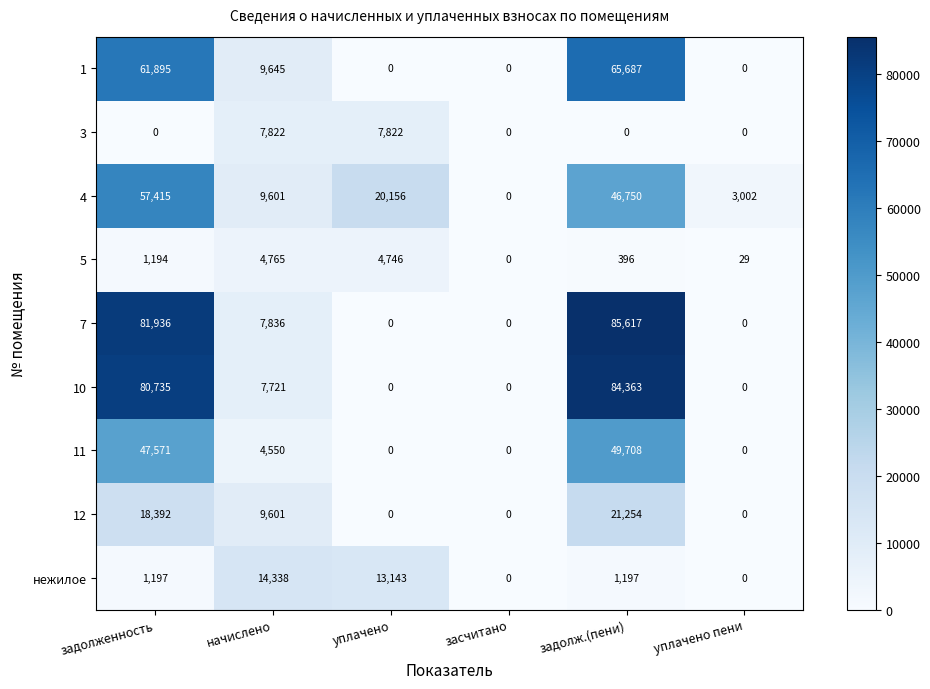

At which label is 4 closest to 28707?

уплачено